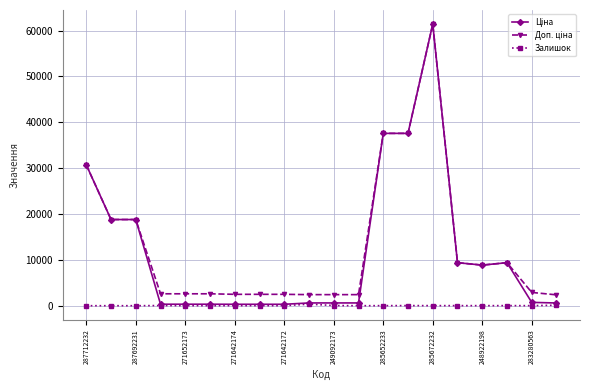

True or false: Залишок has more than 0 points higher than both neighbors.

True